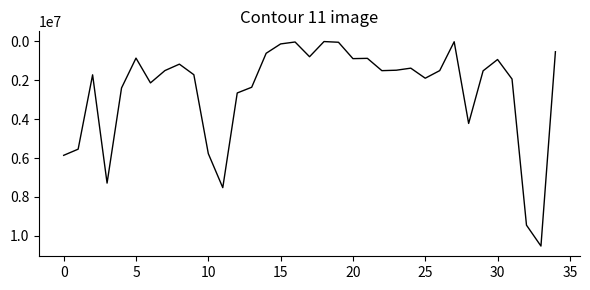

What is the difference between the maximum and minimum values?

10523568.0